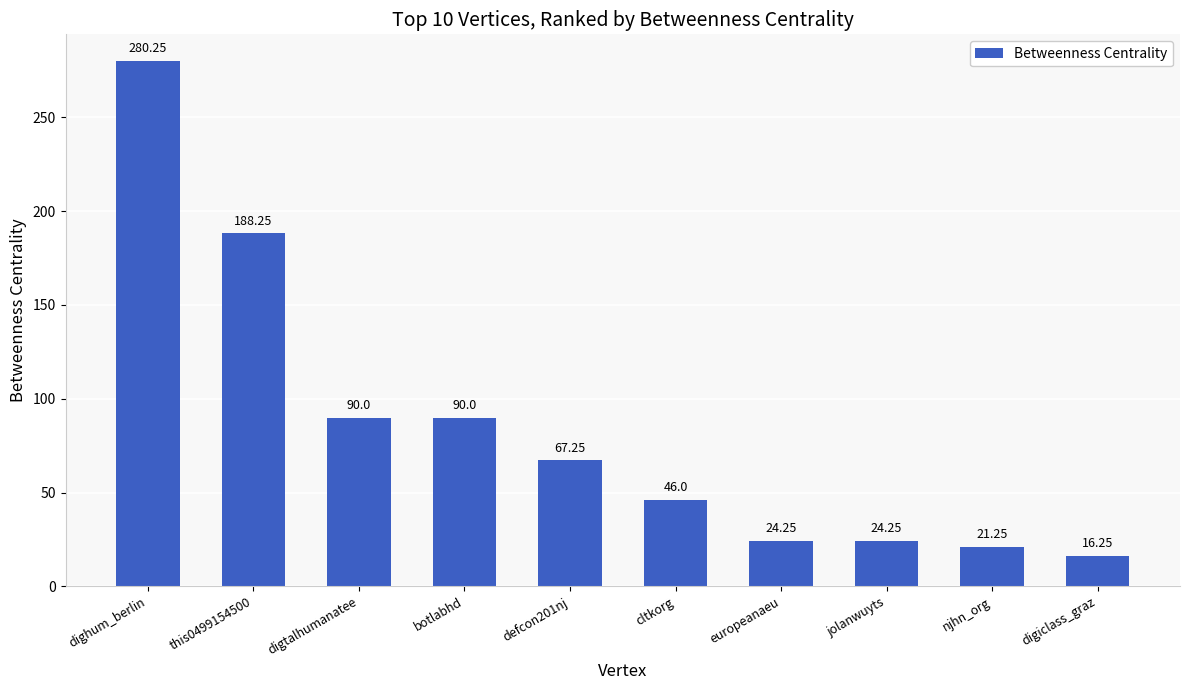

At which category does the chart reach its minimum across all series?

digiclass_graz